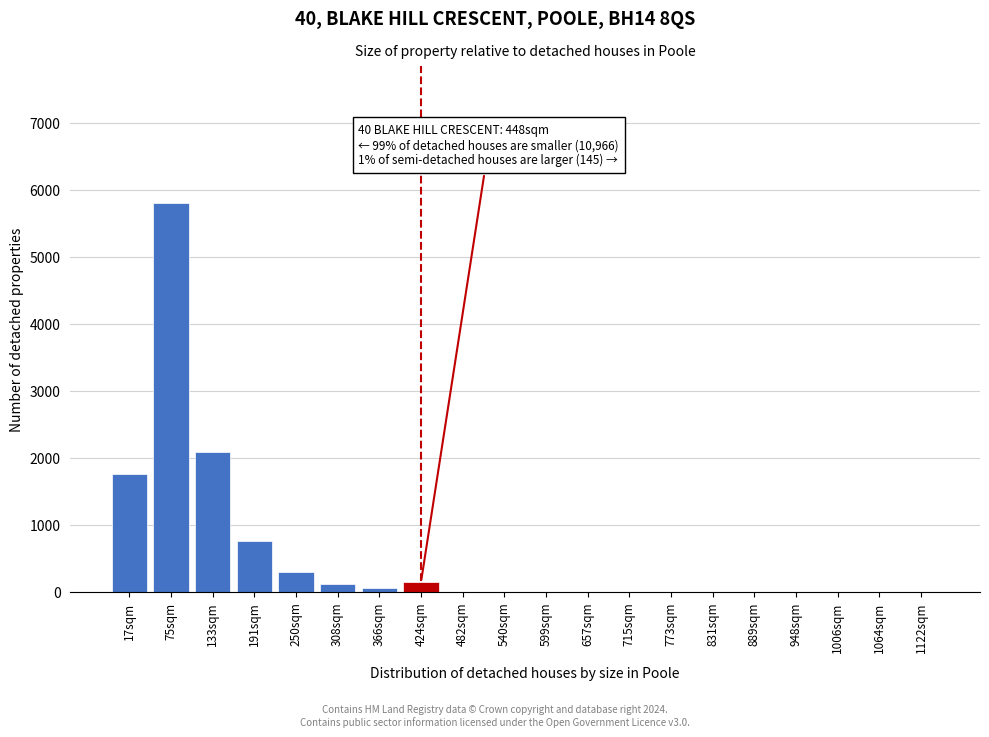

What is the maximum value shown in the chart?

5812